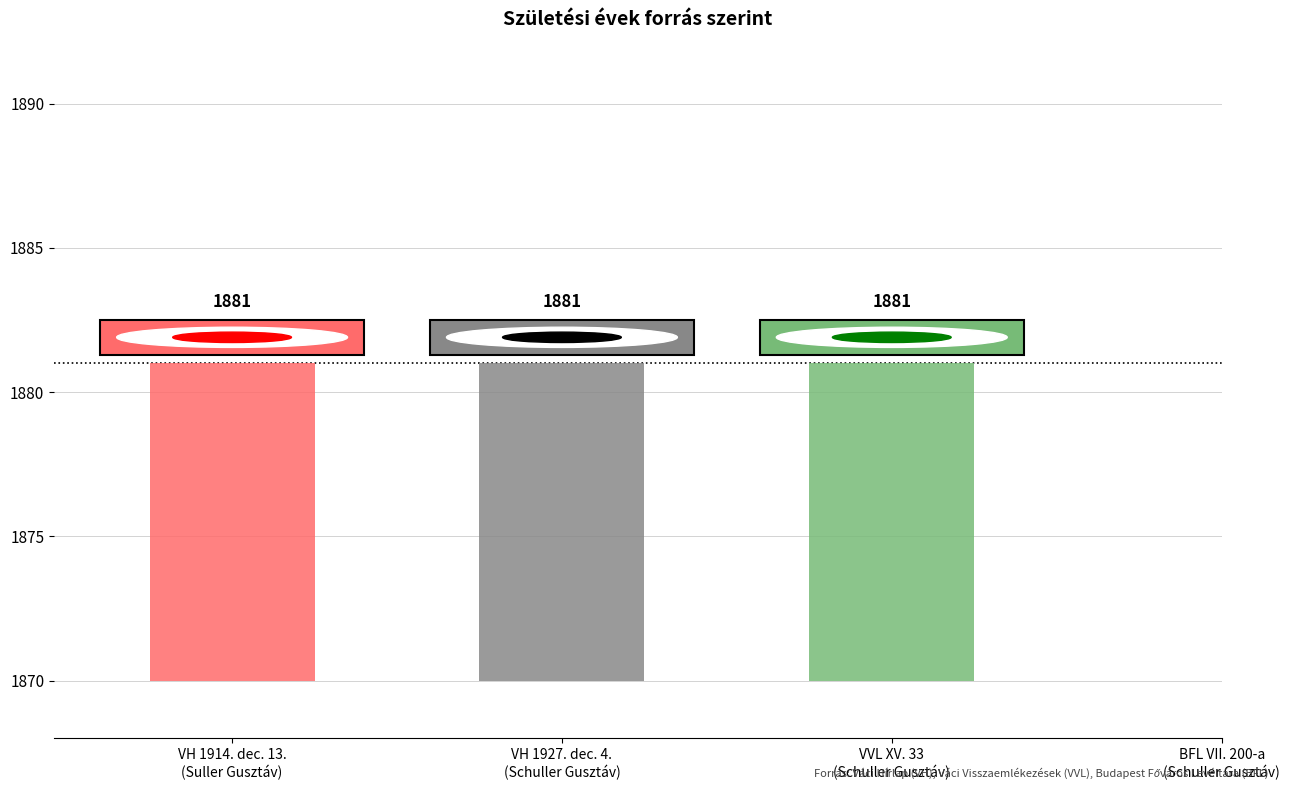

The value at VH 1914. dec. 13.
(Suller Gusztáv) is 2890. True or false?

False